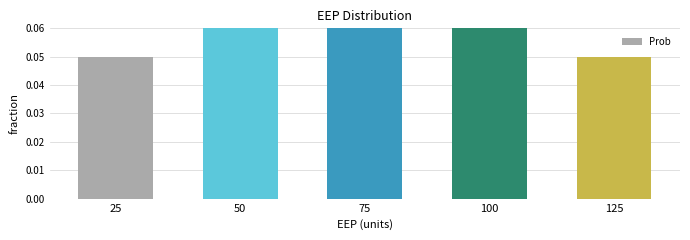

Is it true that the value at 50 is 0.2?

True